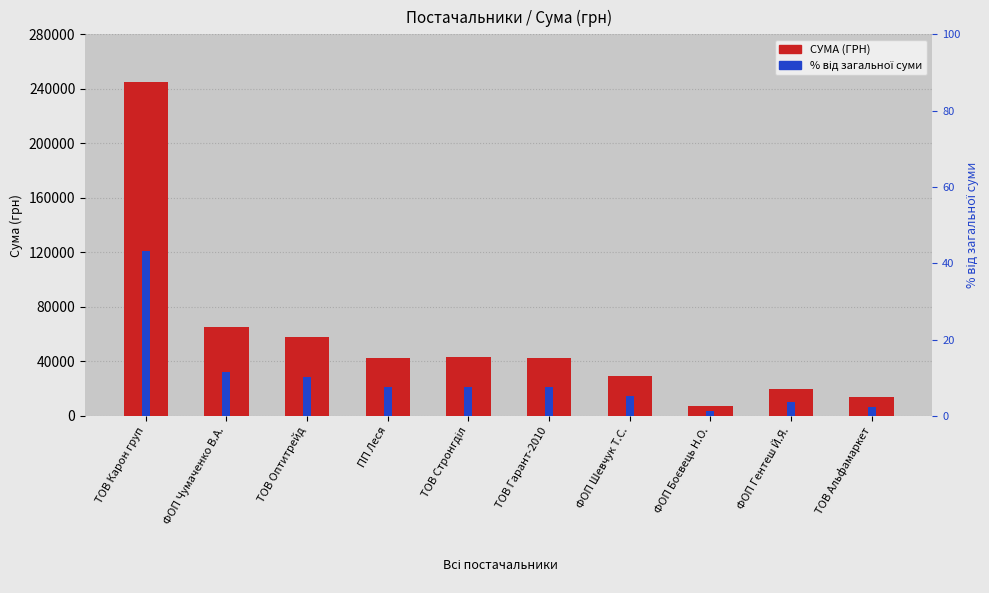

List the labels in order of % від загальної суми value, smallest first.

ФОП Боєвець Н.О., ТОВ Альфамаркет, ФОП Гентеш Й.Я., ФОП Шевчук Т.С., ТОВ Гарант-2010, ПП Леся, ТОВ Стронгділ, ТОВ Оптитрейд, ФОП Чумаченко В.А., ТОВ Карон груп